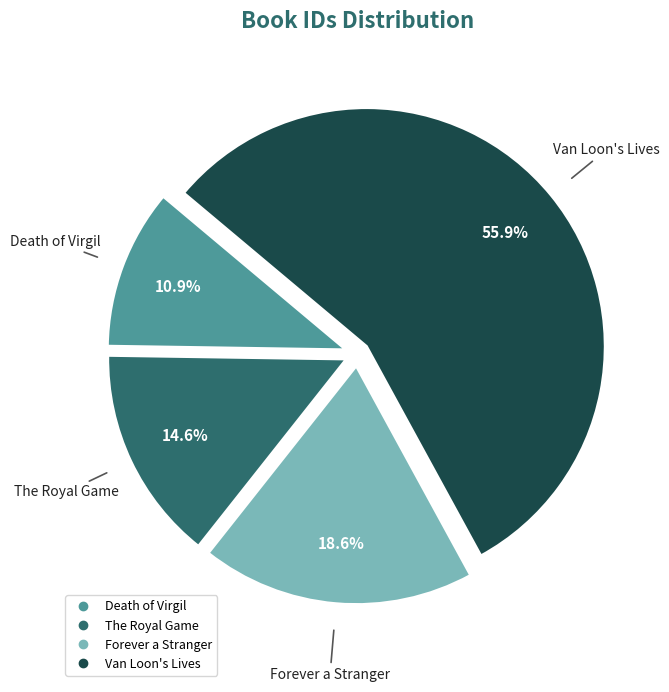

To the nearest percent, what is the difference between the largest and smallest slice percentages?

45%